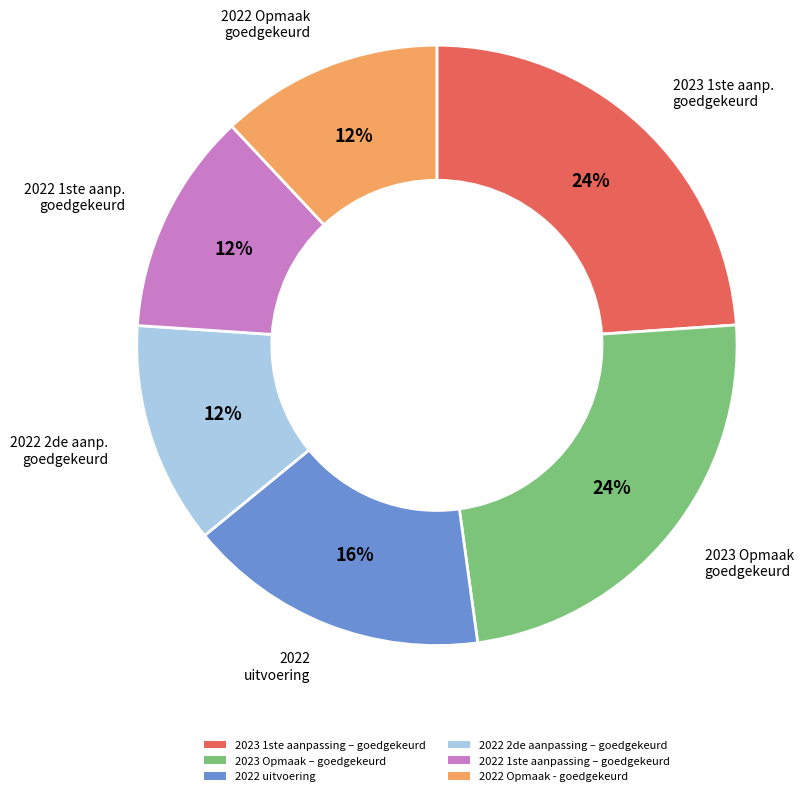

Approximately how many times larger is the value at 2022 1ste aanpassing – goedgekeurd compared to 2022 2de aanpassing – goedgekeurd?

1.0